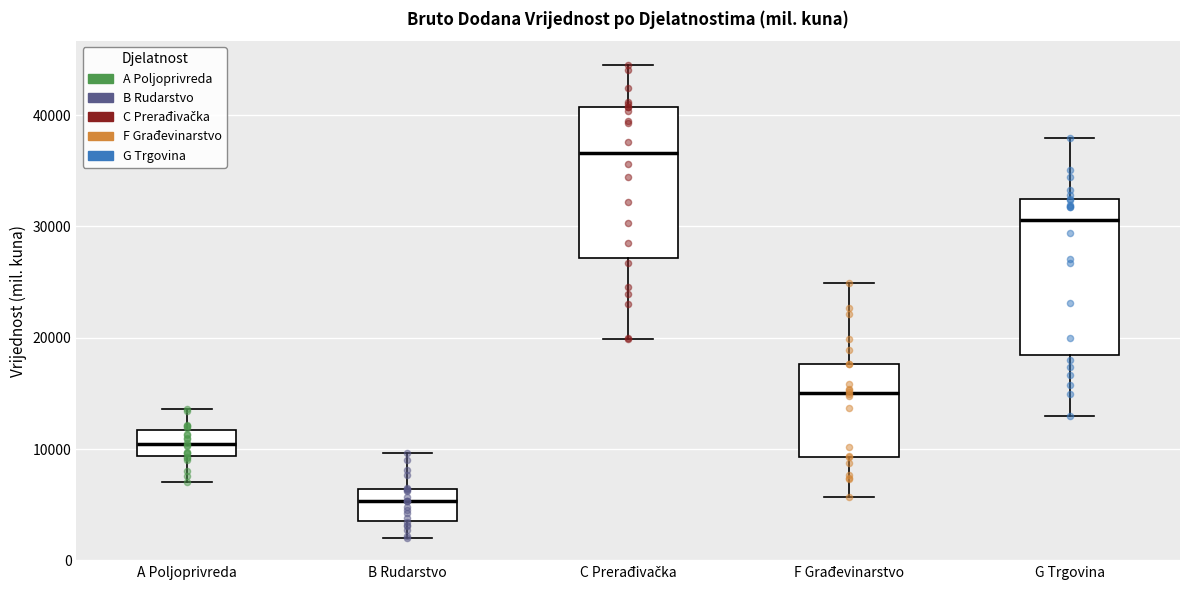

Reading left to right, transcribe this box plot: for each box, give where its median line is, the range the box spans, and where its two whiskers end, as read against the y-axis. The values are not printed on the chart, so give them approximately, as read against the axis.

A Poljoprivreda: median 10000, box 9000 to 12000, whiskers 7000 to 14000
B Rudarstvo: median 5000, box 4000 to 6000, whiskers 2000 to 10000
C Prerađivačka: median 37000, box 27000 to 41000, whiskers 20000 to 45000
F Građevinarstvo: median 15000, box 9000 to 18000, whiskers 6000 to 25000
G Trgovina: median 31000, box 18000 to 32000, whiskers 13000 to 38000